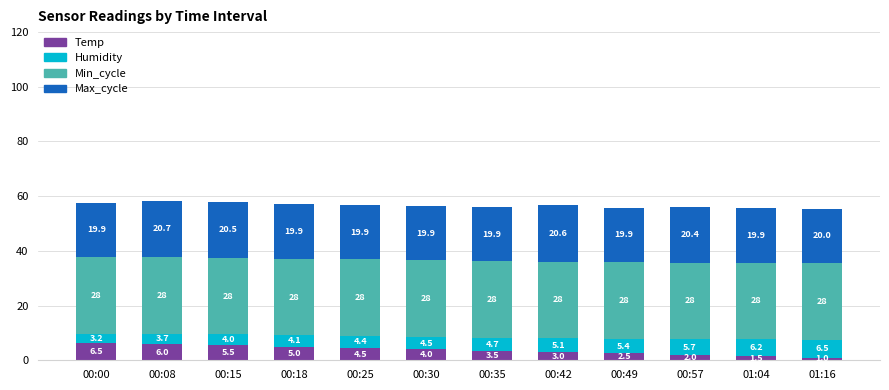

At which category is the sum across all series the highest?

00:08